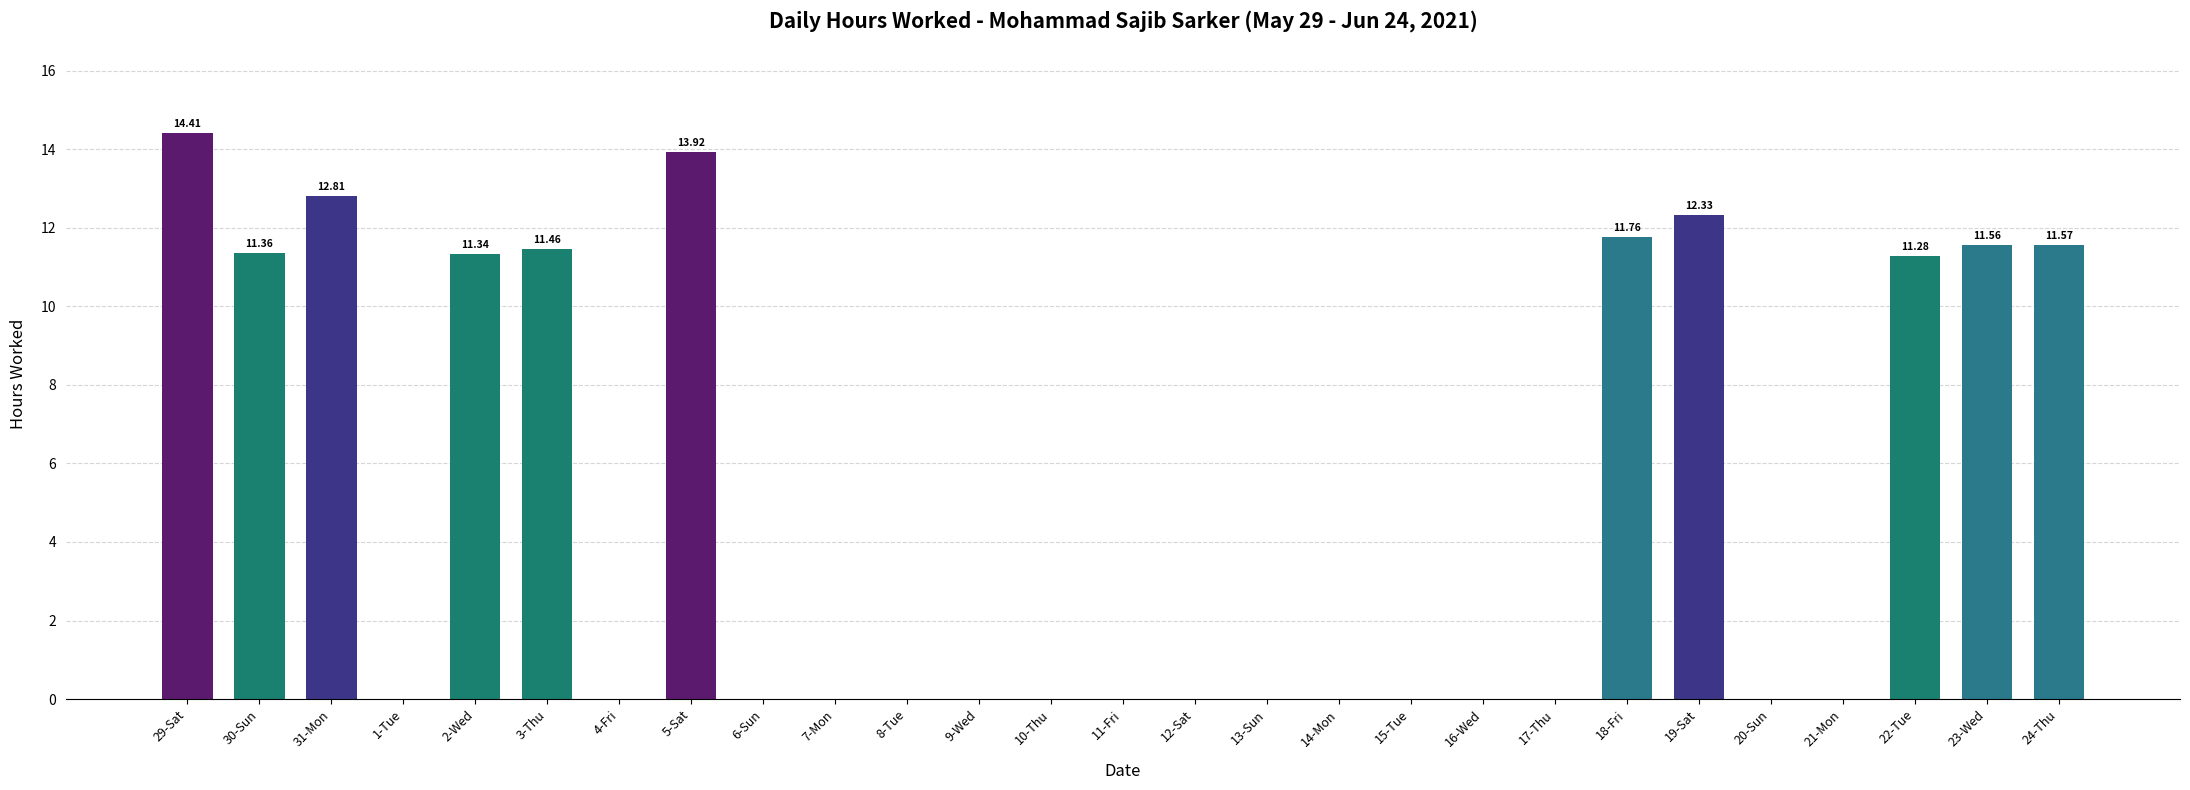

What is the sum of all values?

133.8